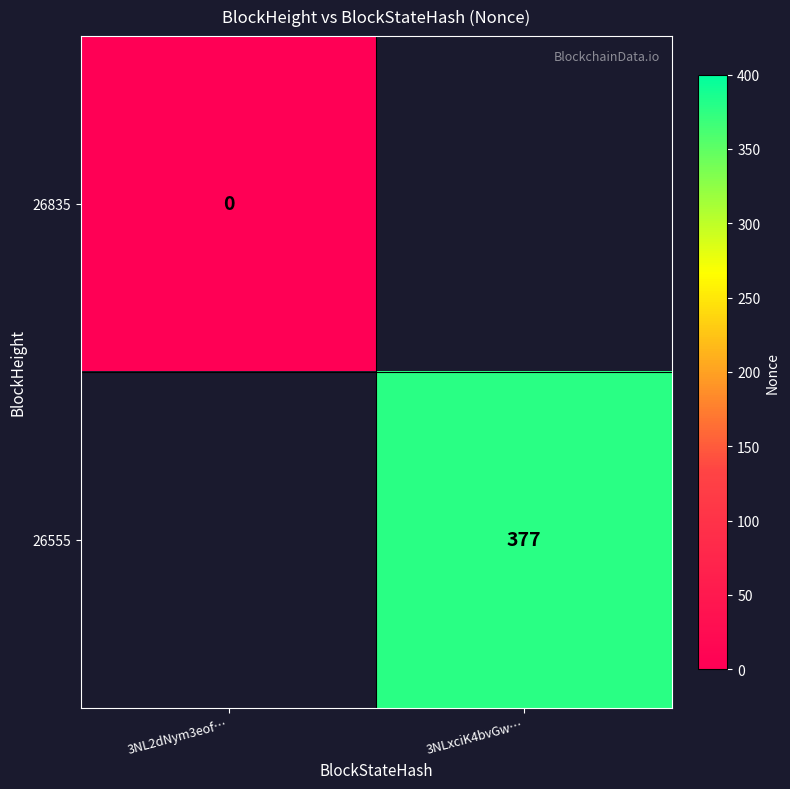

Is the value of 26555 at 3NLxciK4bvGw… greater than the value of 26835 at 3NL2dNym3eof…?

Yes